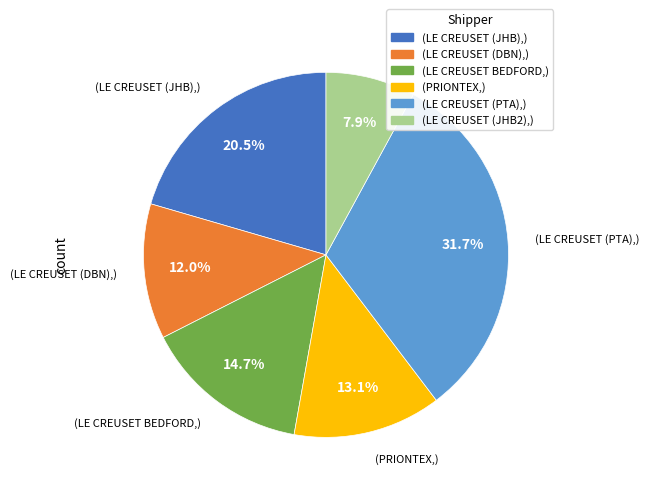

Does any single category account for the majority?

No